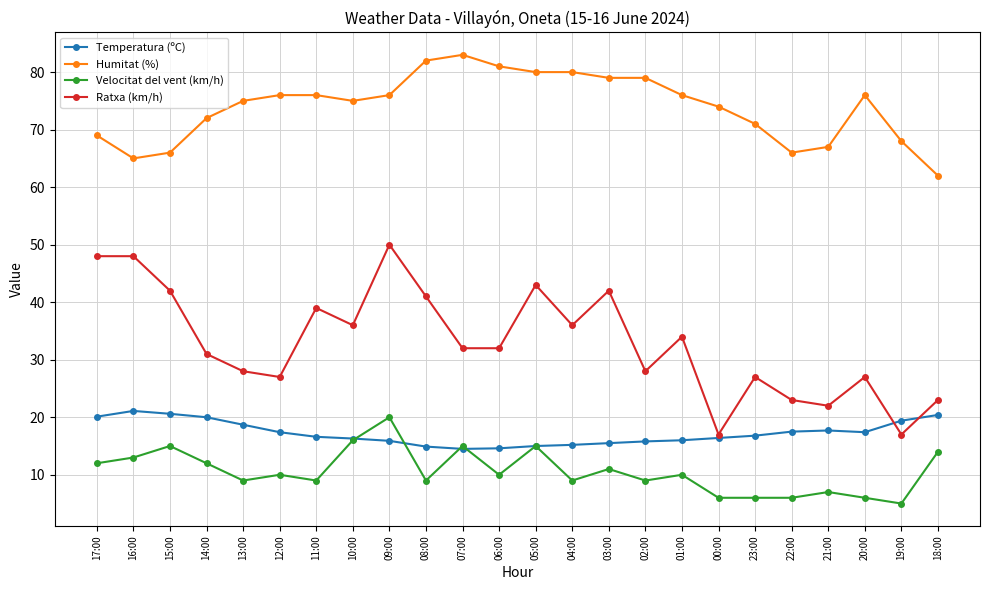

The Temperatura (ºC) series shows 15.2 at 04:00. True or false?

True